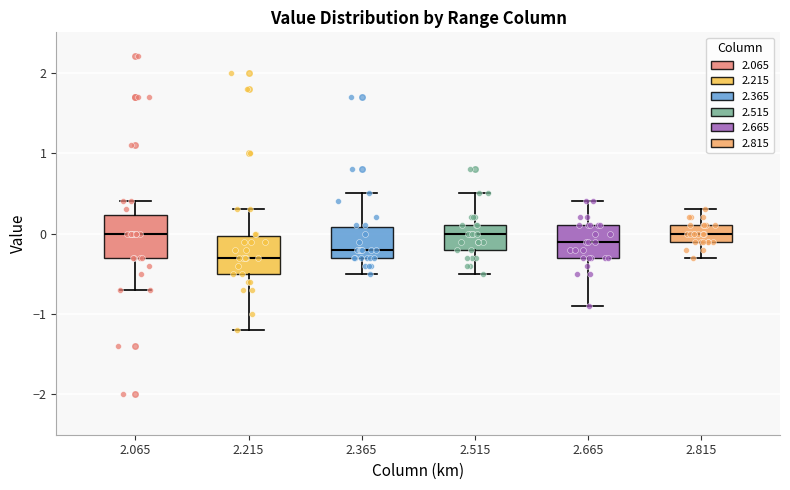

Where is the upper edge of the box at x = 2.515 on the y-axis? The values are not printed on the chart, so give them approximately, as read against the axis.

0.1